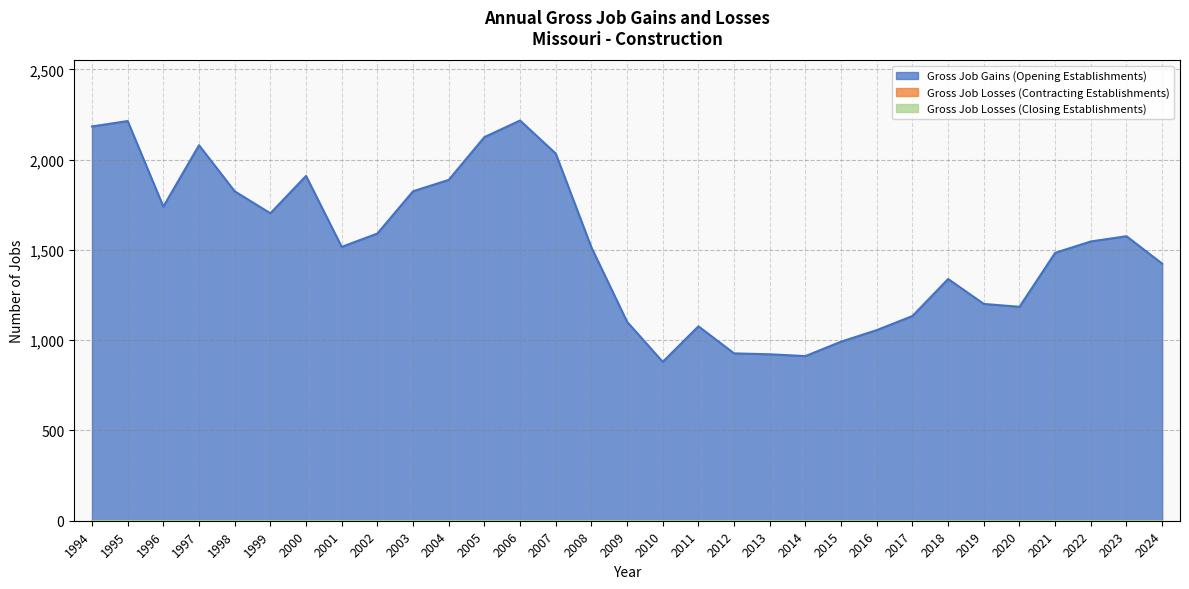

Between 1997 and 2019, which series saw the biggest shift?

Gross Job Gains (Opening Establishments)